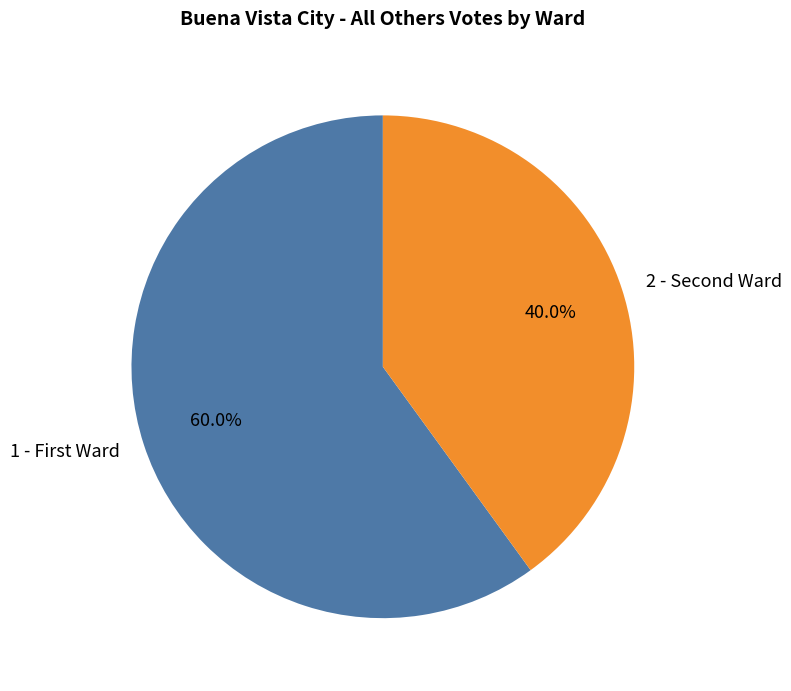

Rank the categories by value from lowest to highest.

2 - Second Ward, 1 - First Ward